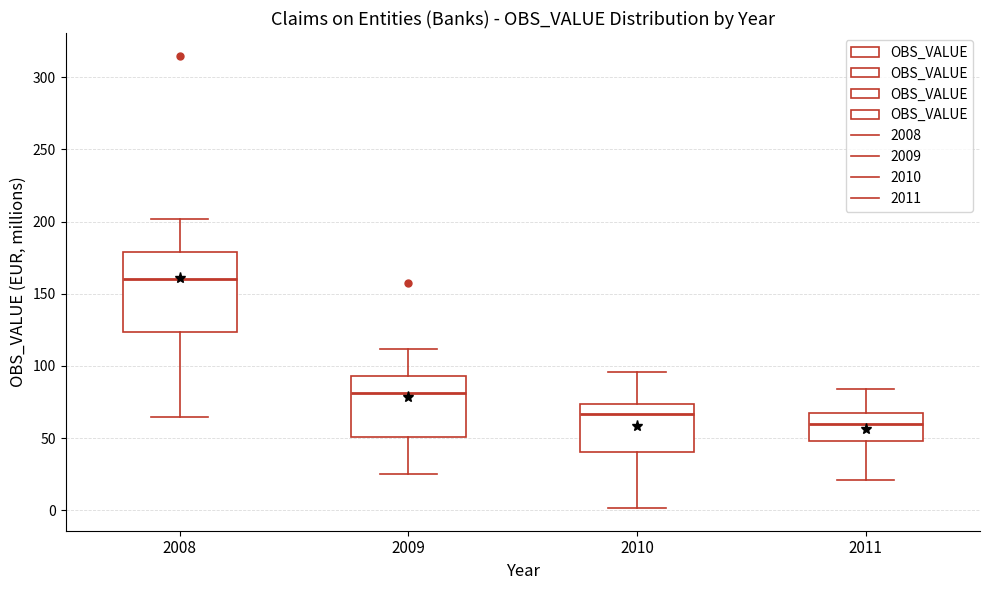

Which box's median line is the lowest?

2011